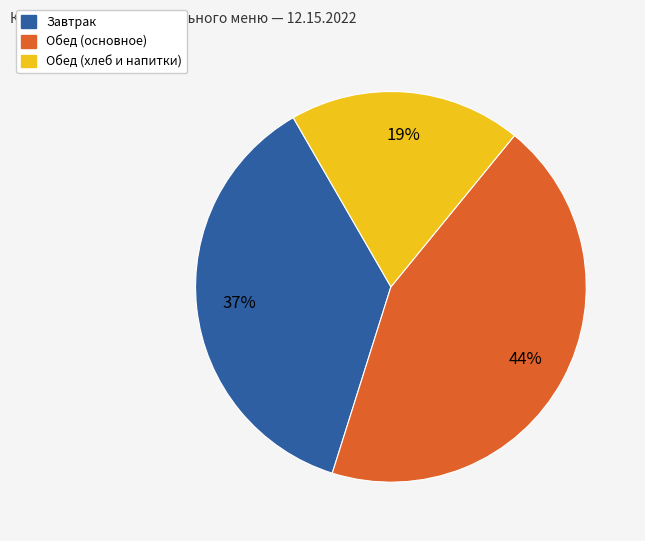

To the nearest percent, what is the average slice percentage?

33%